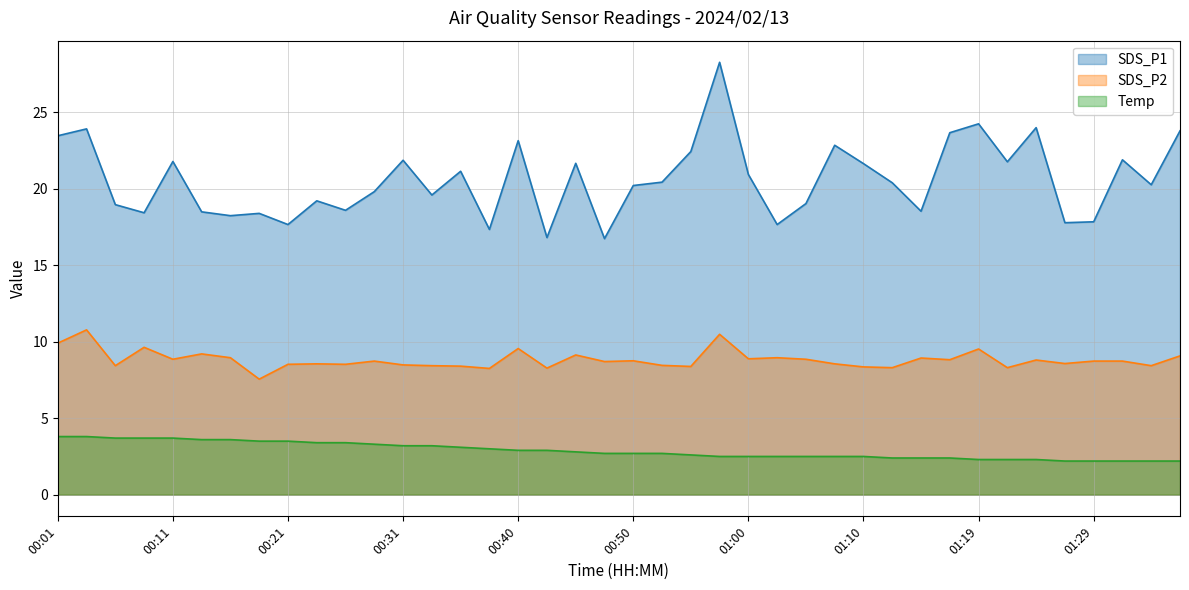

Does the chart display data point markers on the line(s)?

No